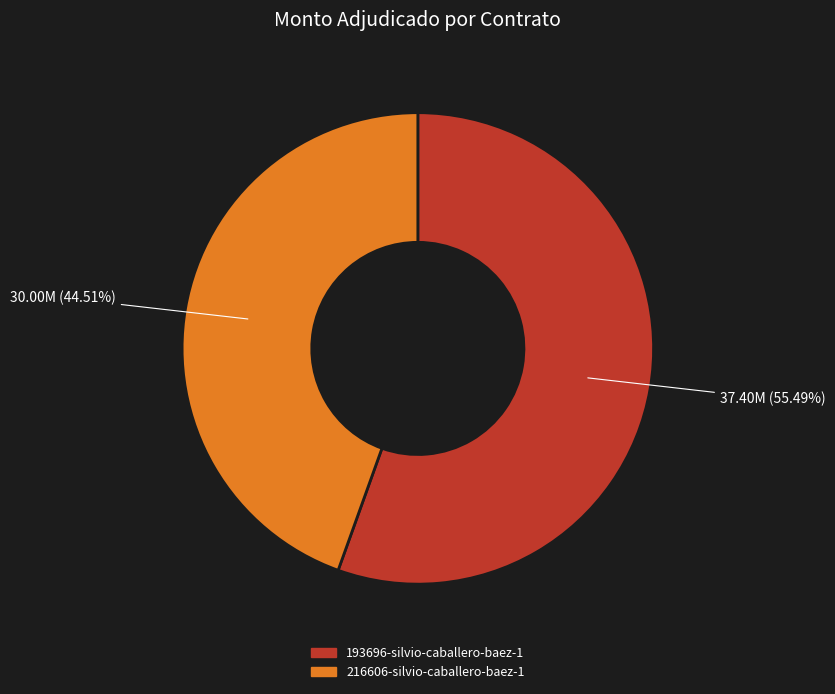

To the nearest percent, what is the combined percentage of 216606-silvio-caballero-baez-1 and 193696-silvio-caballero-baez-1?

100%